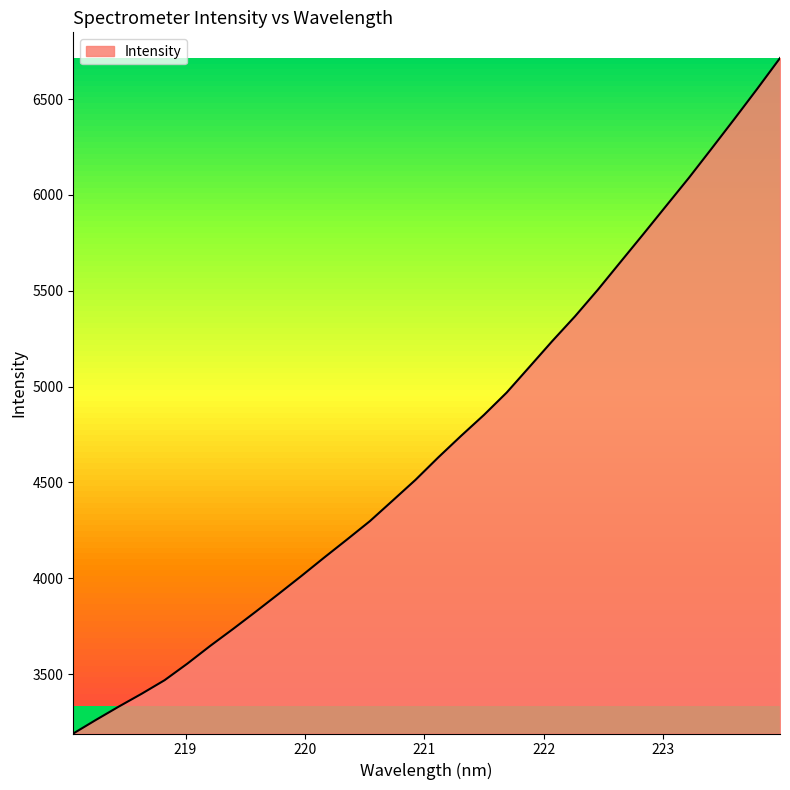

What is the maximum value shown in the chart?

6714.4